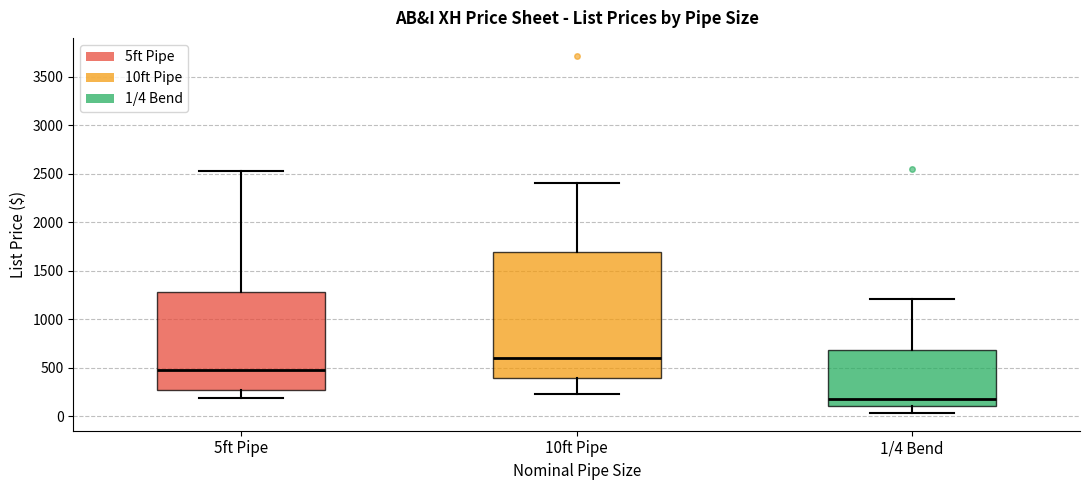

Reading left to right, transcribe this box plot: for each box, give where its median line is, the range the box spans, and where its two whiskers end, as read against the y-axis. The values are not printed on the chart, so give them approximately, as read against the axis.

5ft Pipe: median 500, box 250 to 1300, whiskers 200 to 2550
10ft Pipe: median 600, box 400 to 1700, whiskers 250 to 2400
1/4 Bend: median 200, box 100 to 700, whiskers 50 to 1200